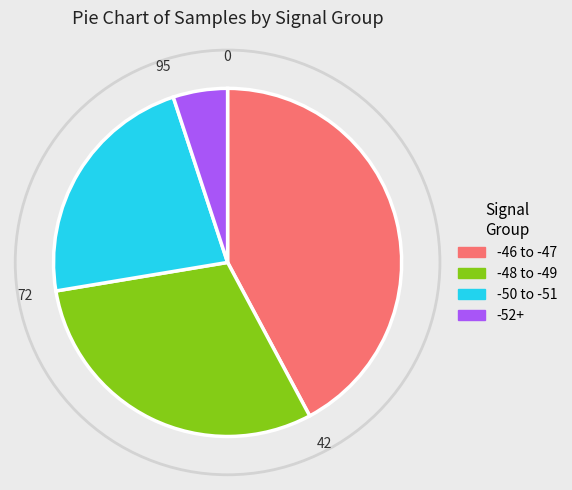

Between -52+ and -46 to -47, which is larger?

-46 to -47